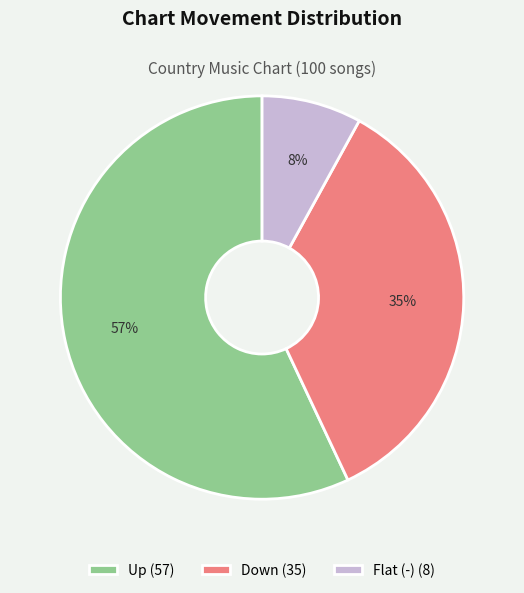

Between Down (35) and Up (57), which is larger?

Up (57)